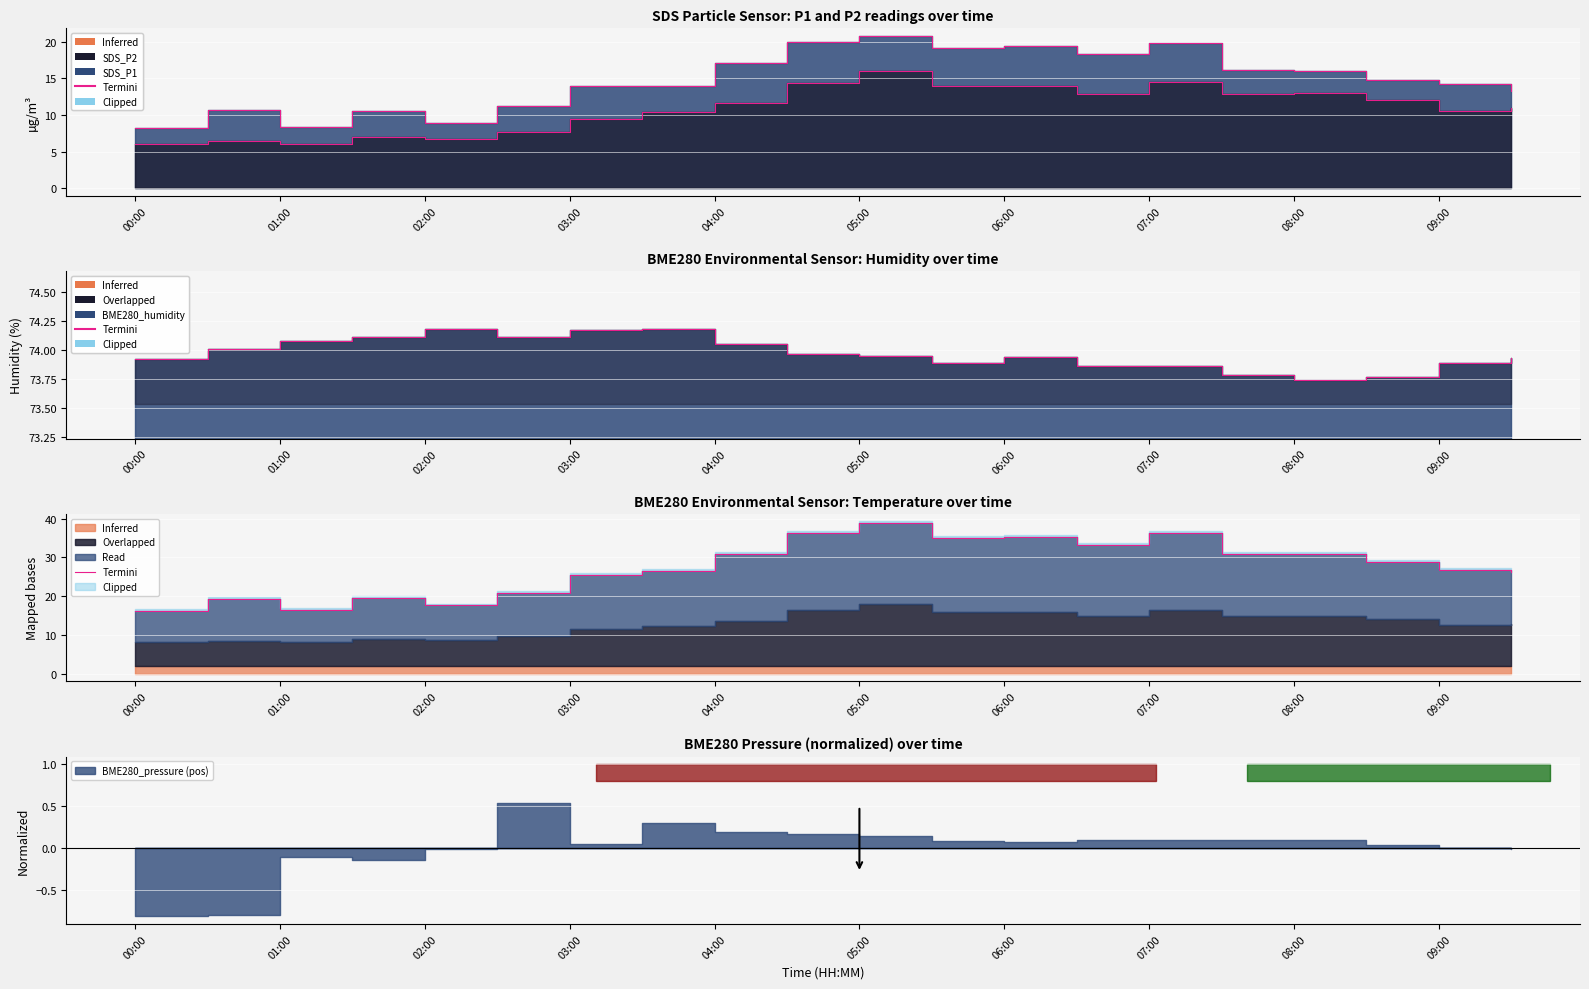

Reading left to right, transcribe all the data shown in this chart.

16.3	19.2	16.4	19.6	17.6	20.9	25.4	26.4	30.8	36.4	38.8	35.0	35.4	33.2	36.4	31.0	31.0	28.9	26.8	26.2